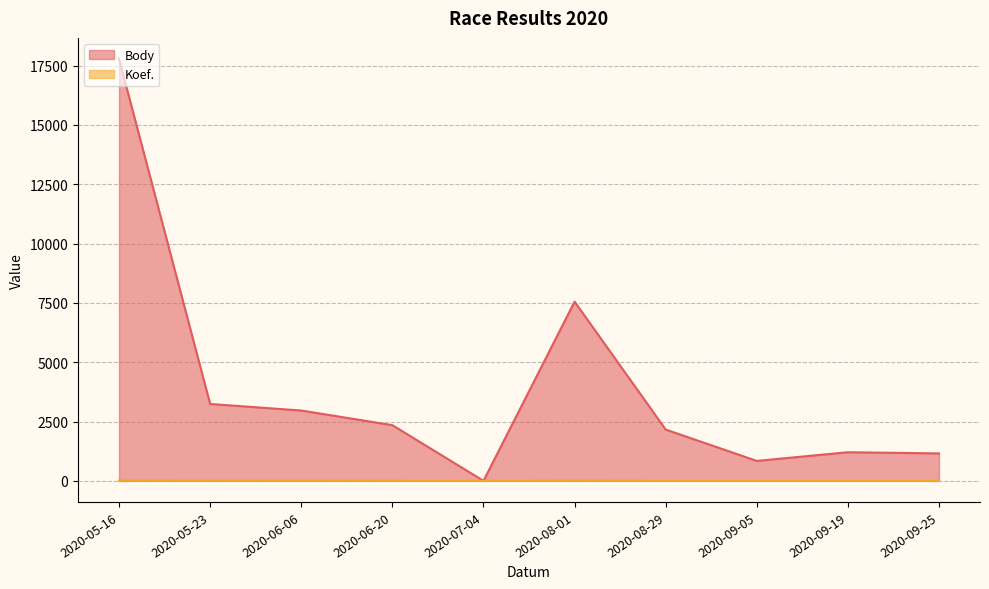

True or false: Body and Koef. intersect in this chart.

False